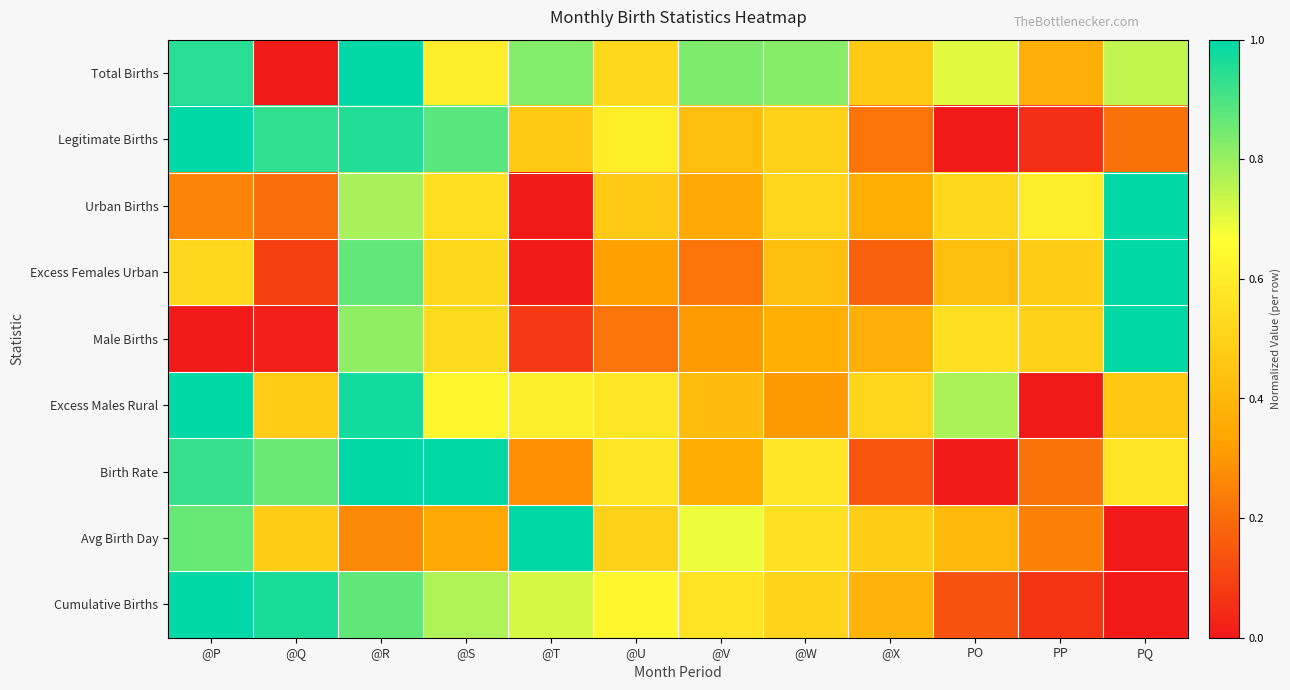

Which label corresponds to the largest value in the chart?

@R